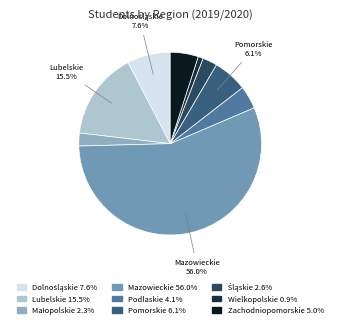

Which has a higher value, Pomorskie or Lubelskie?

Lubelskie